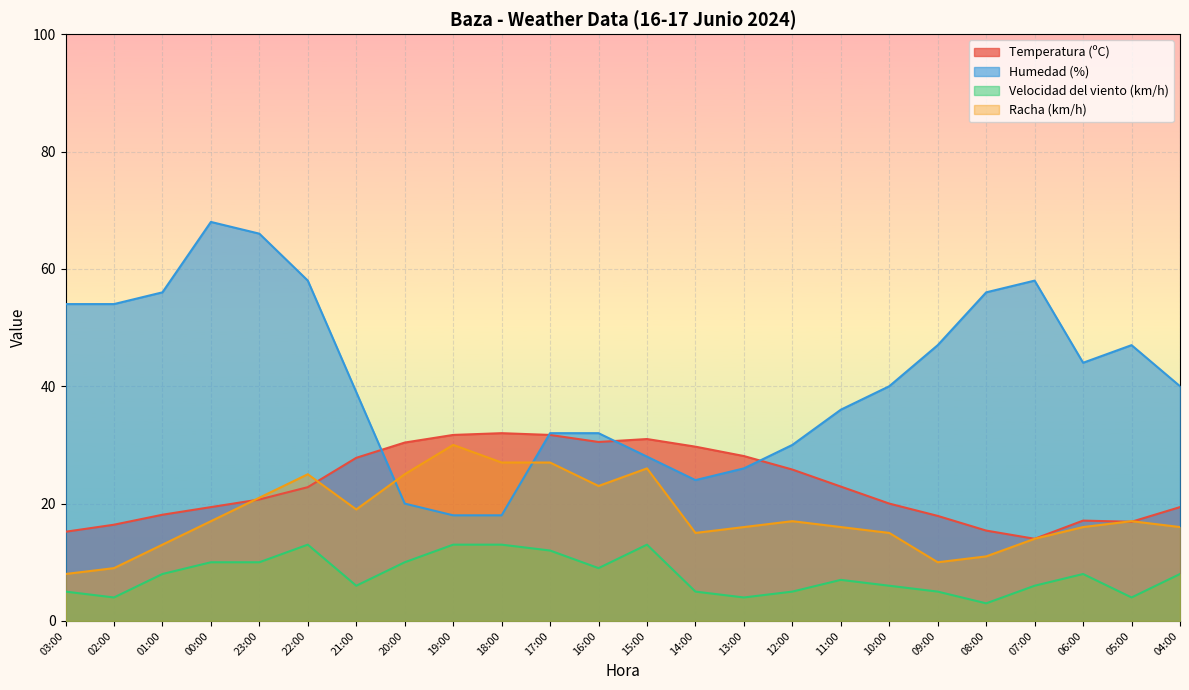

Is the value of Velocidad del viento (km/h) at 17:00 greater than the value of Racha (km/h) at 11:00?

No